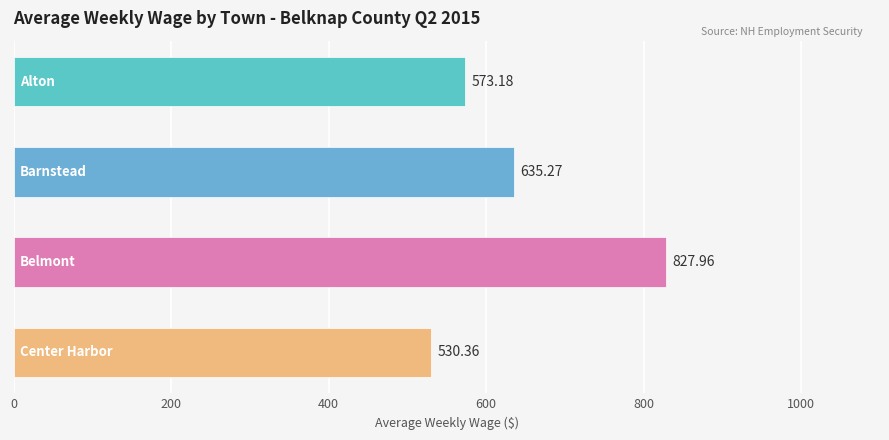

What is the average value?

641.7